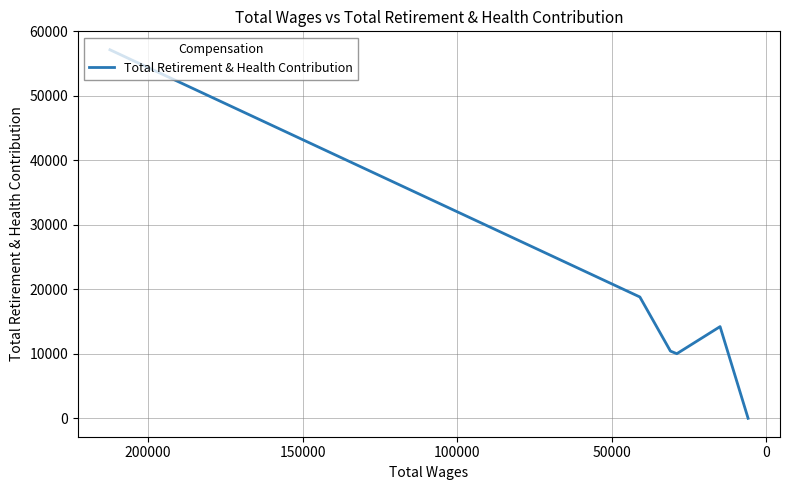

How many interior local peaks (higher than both neighbors) does the data have?

1